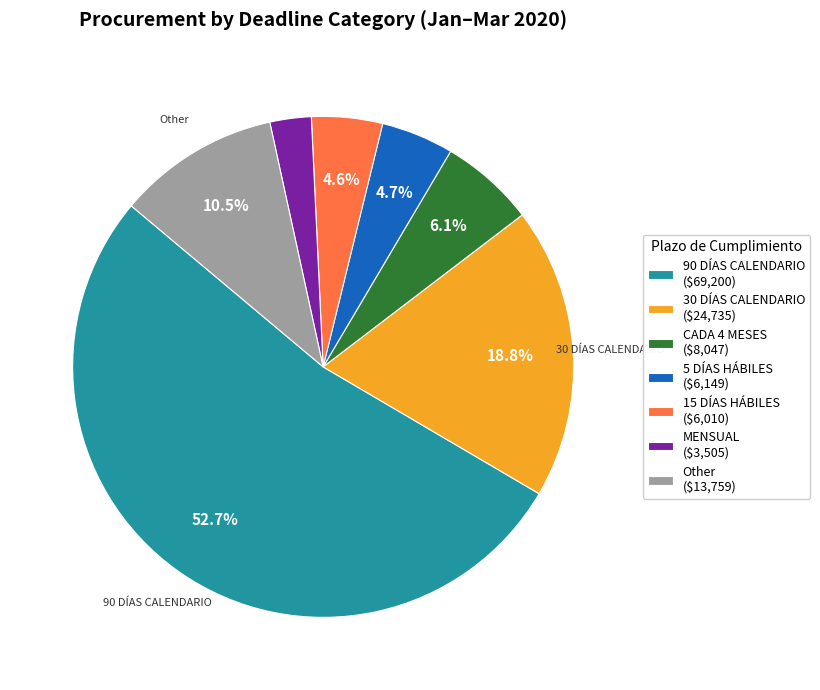

Which category accounts for the majority?

90 DÍAS CALENDARIO ($69,200)